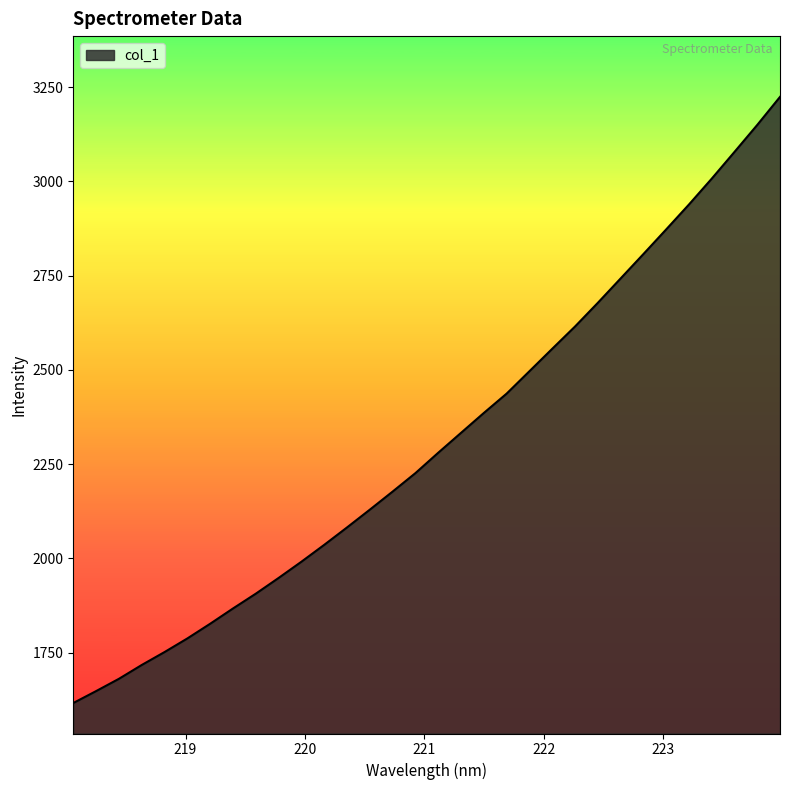

What is the maximum value shown in the chart?

3224.2